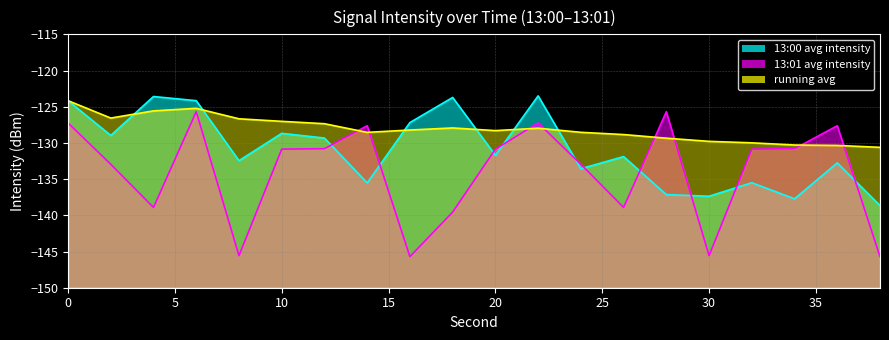

Does the chart display data point markers on the line(s)?

No